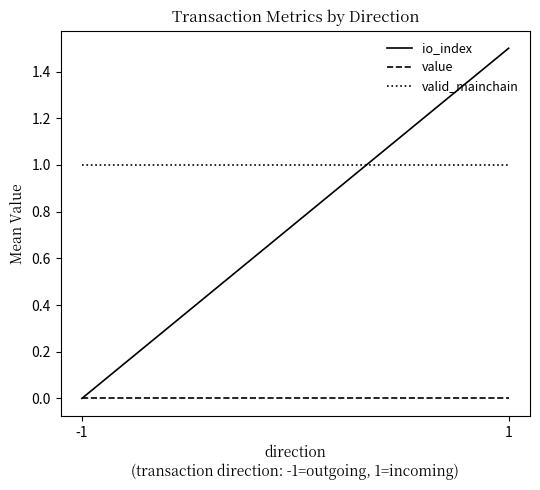

At which label does io_index reach its peak?

1